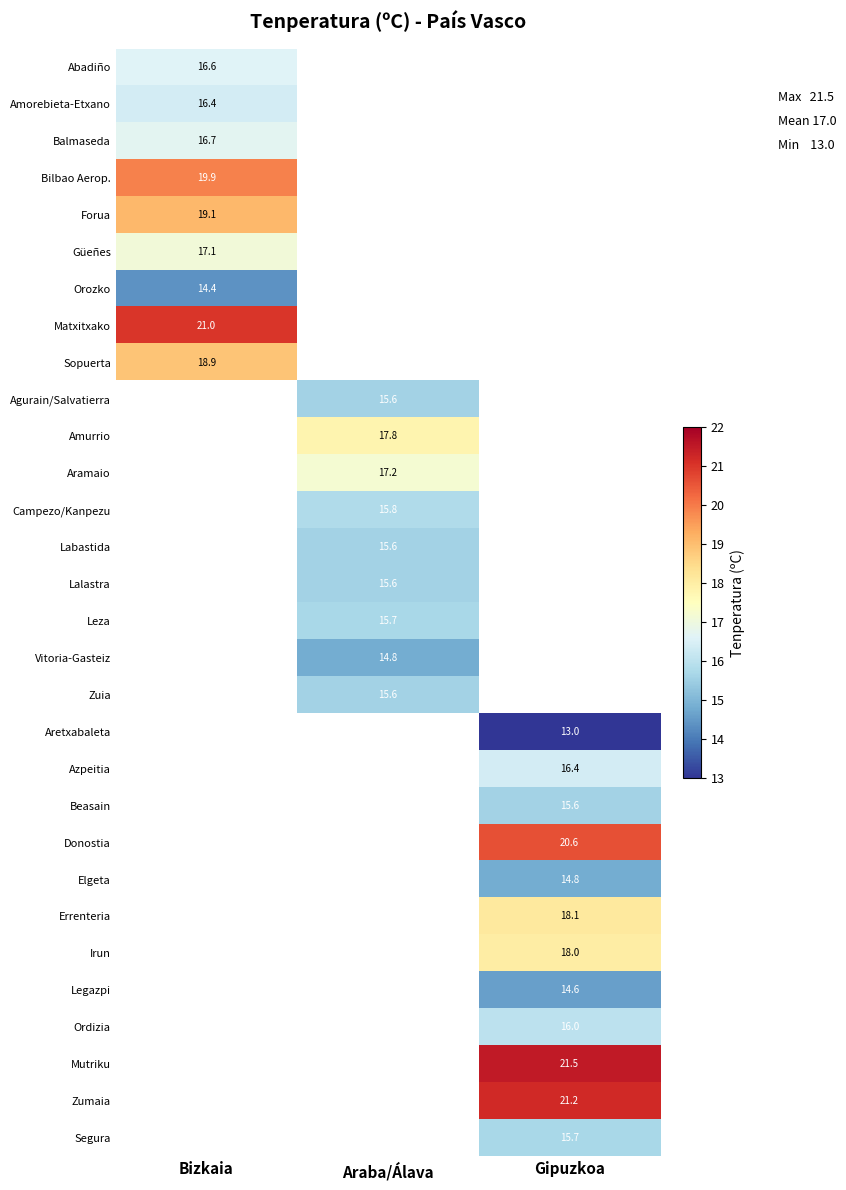

Count the number of categories in the chart.

3